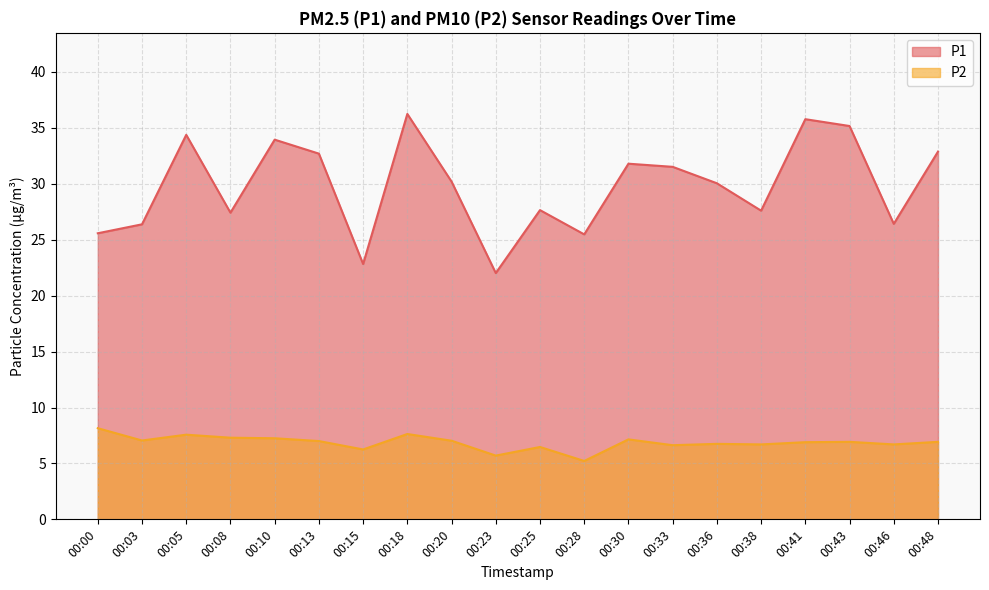

At which category does P2 reach its first local peak?

00:05